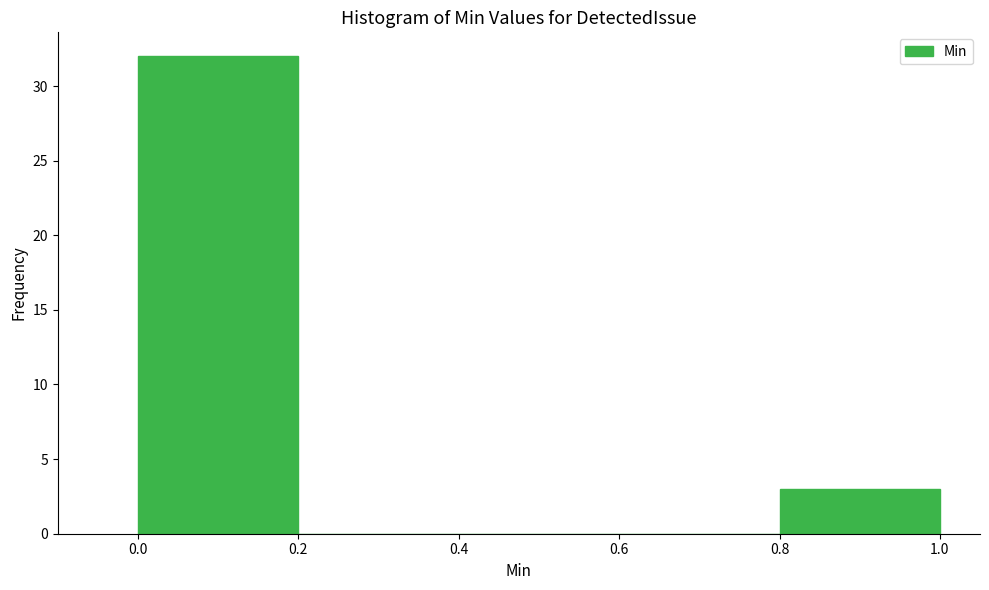

Which range on the x-axis has the tallest bar?

0.0 to 0.2